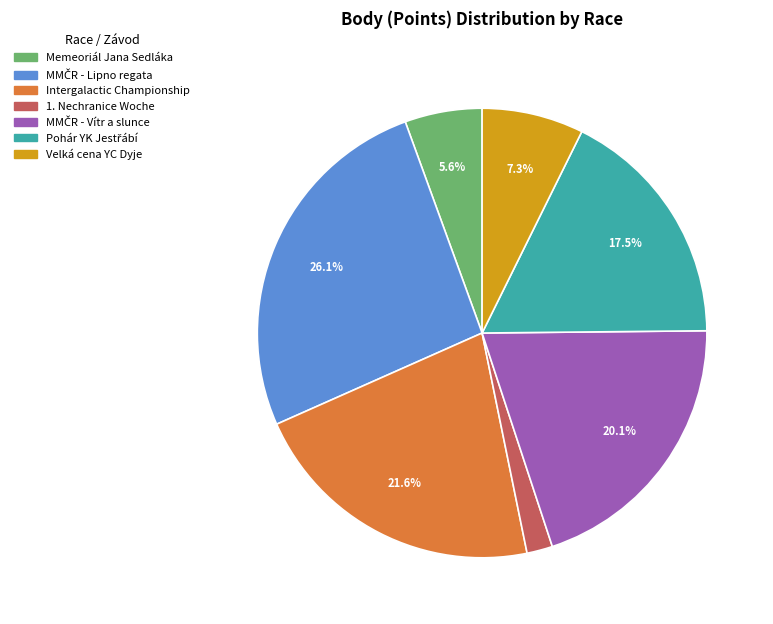

Is there any slice that represents more than half of the pie?

No